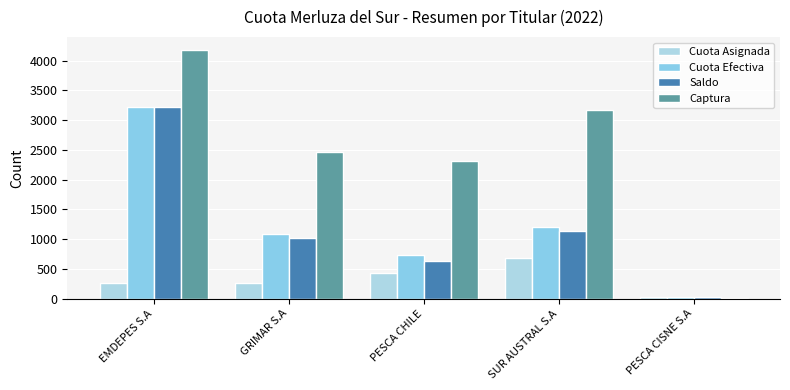

At EMDEPES S.A, list the series in order from largest to smallest.

Captura, Cuota Efectiva, Saldo, Cuota Asignada